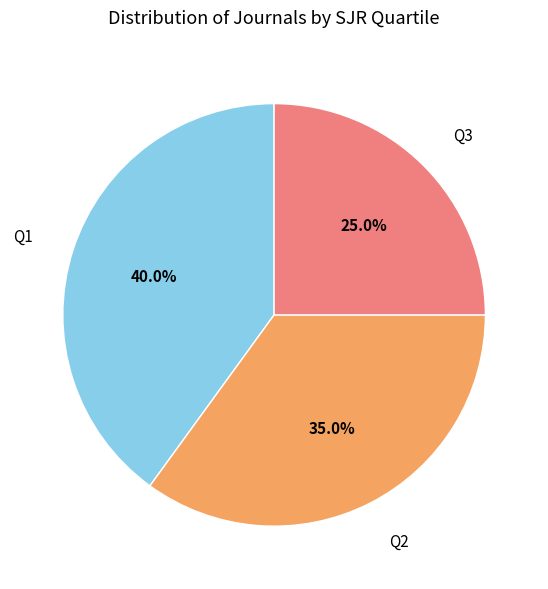

Count the number of slices in the pie.

3